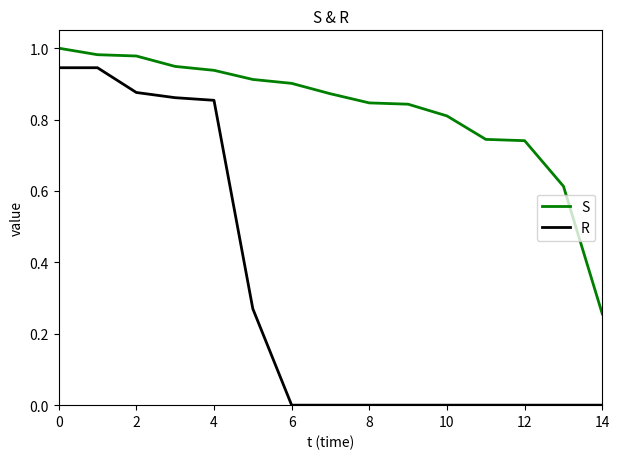

Which series has the largest range (max minus min)?

R